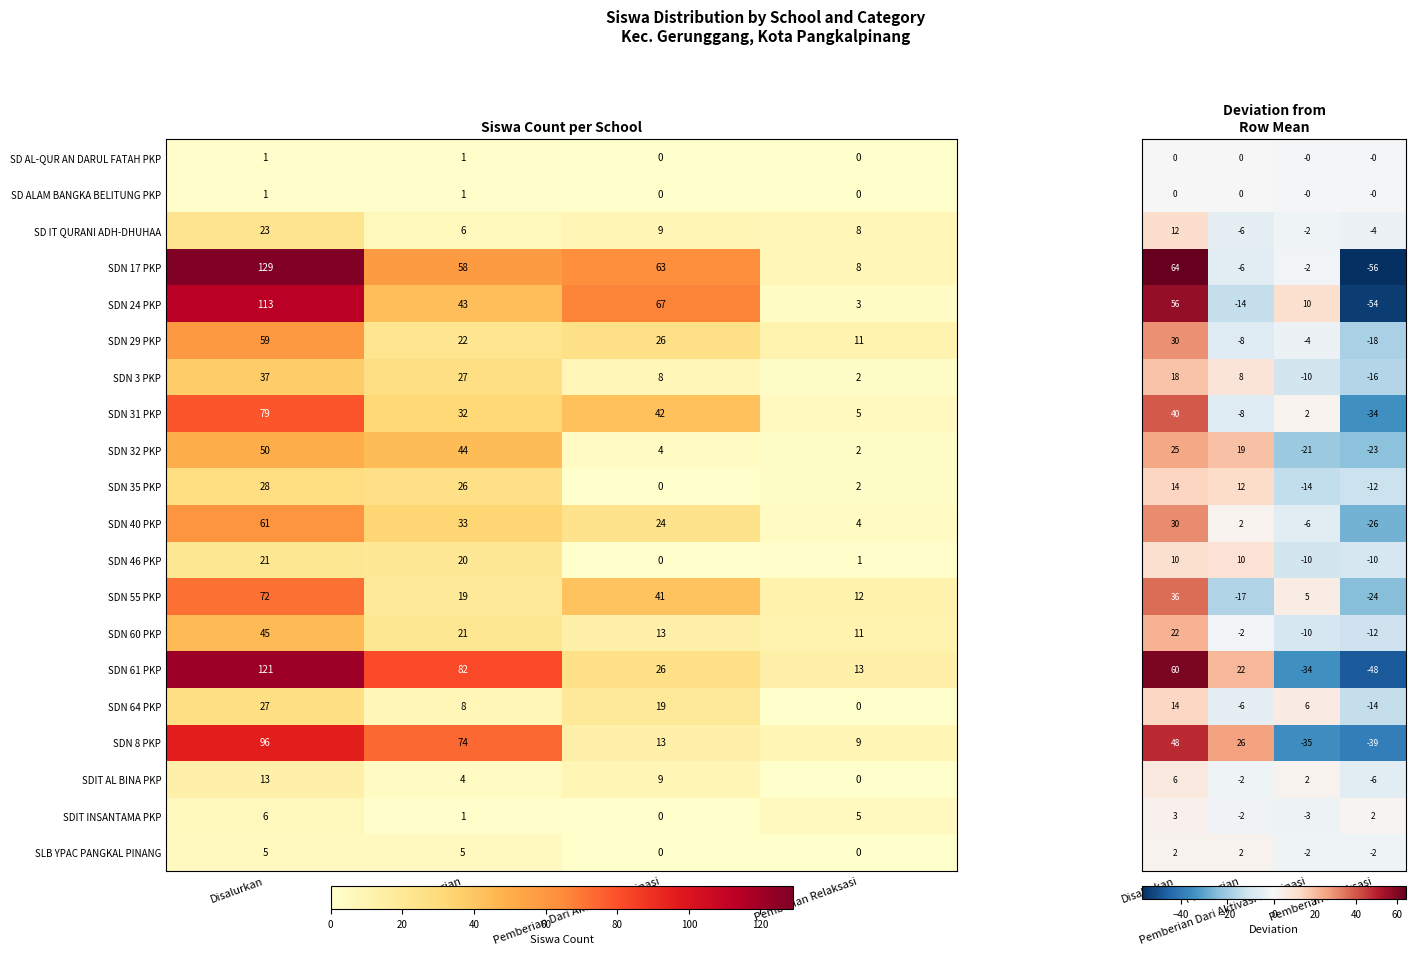

Is the value of SDIT AL BINA PKP at Disalurkan greater than the value of SDN 29 PKP at Pemberian Dari Aktivasi Nominasi?

No